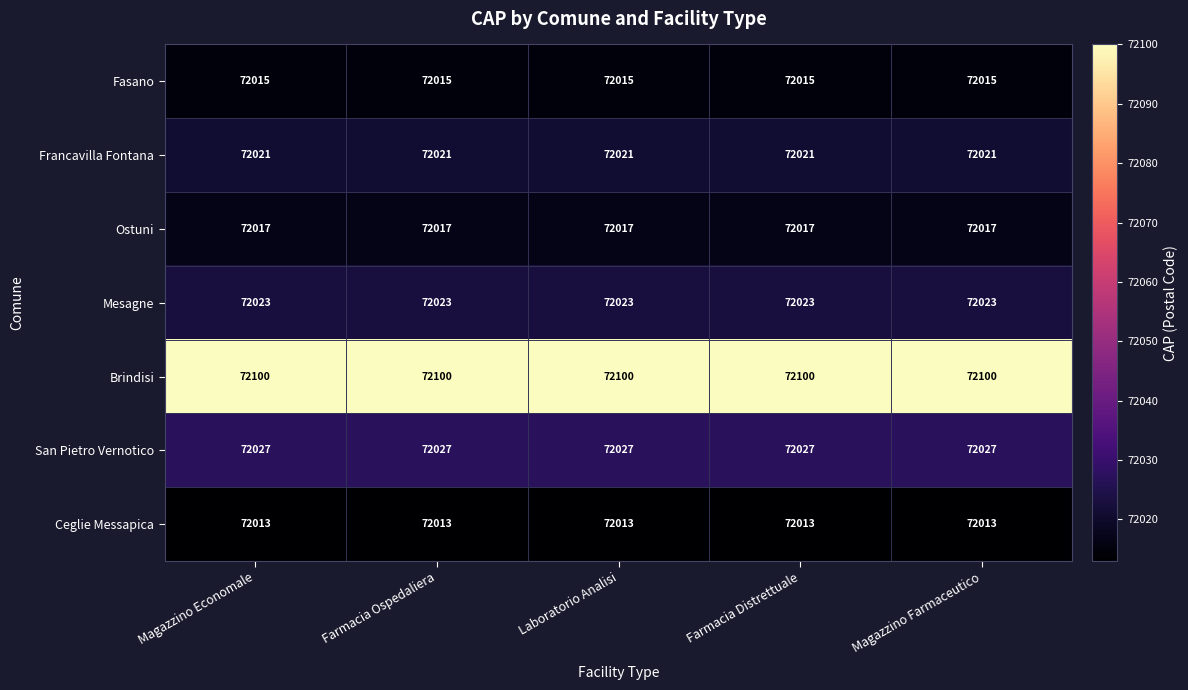

What is the approximate value of Brindisi at Farmacia Distrettuale?

72100